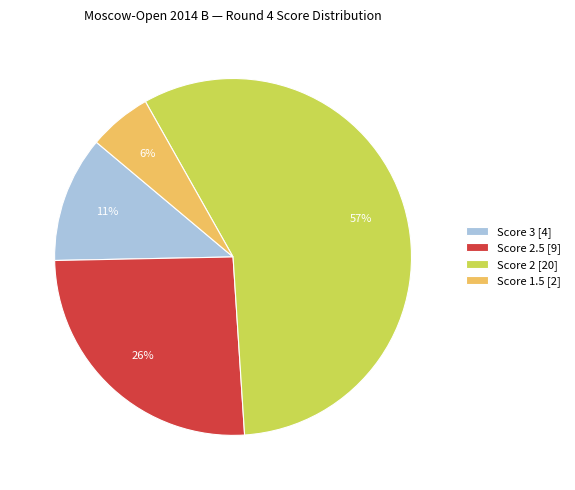

Do Score 2 [20] and Score 2.5 [9] together represent more than half of the pie?

Yes